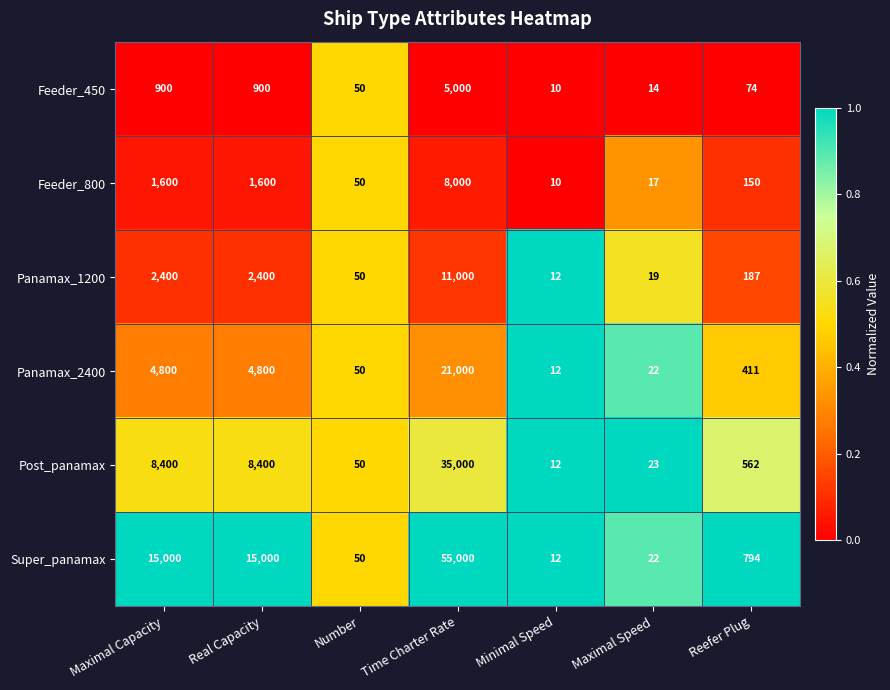

What is the sum of all Panamax_2400 values?

31095